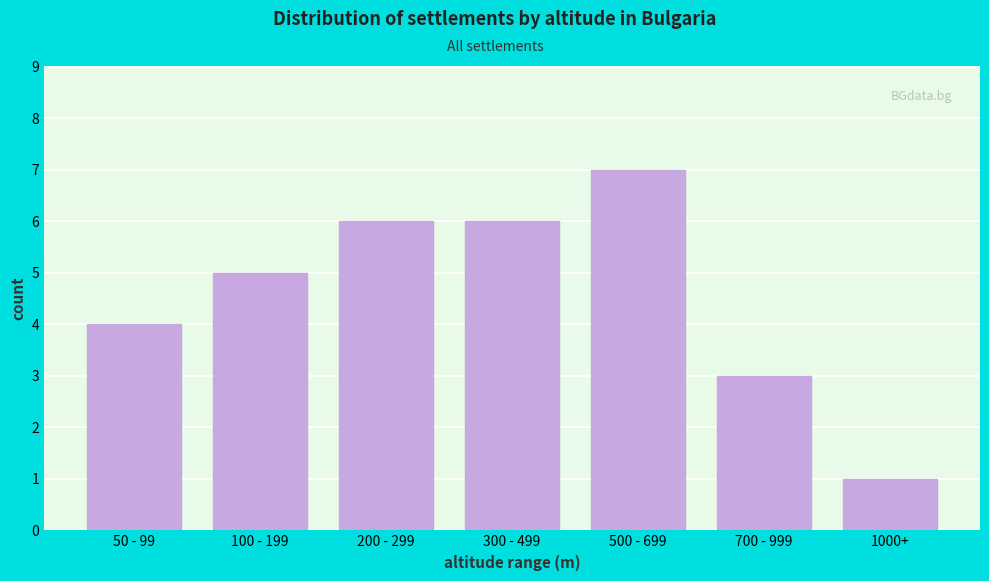

Reading left to right, transcribe all the data shown in this chart.

4	5	6	6	7	3	1